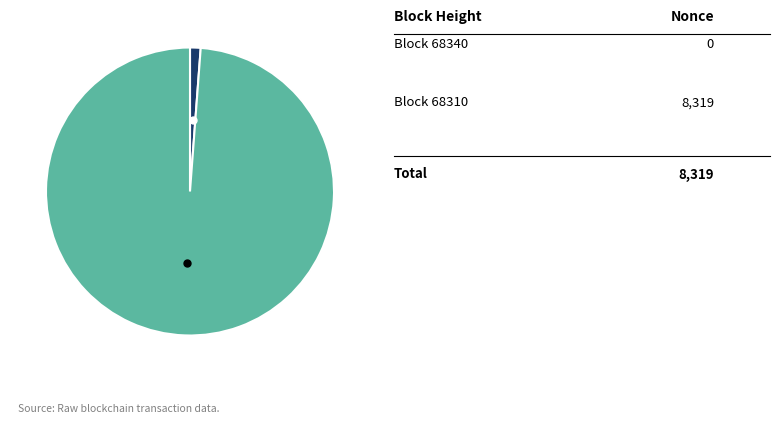

Does any single category account for the majority?

Yes